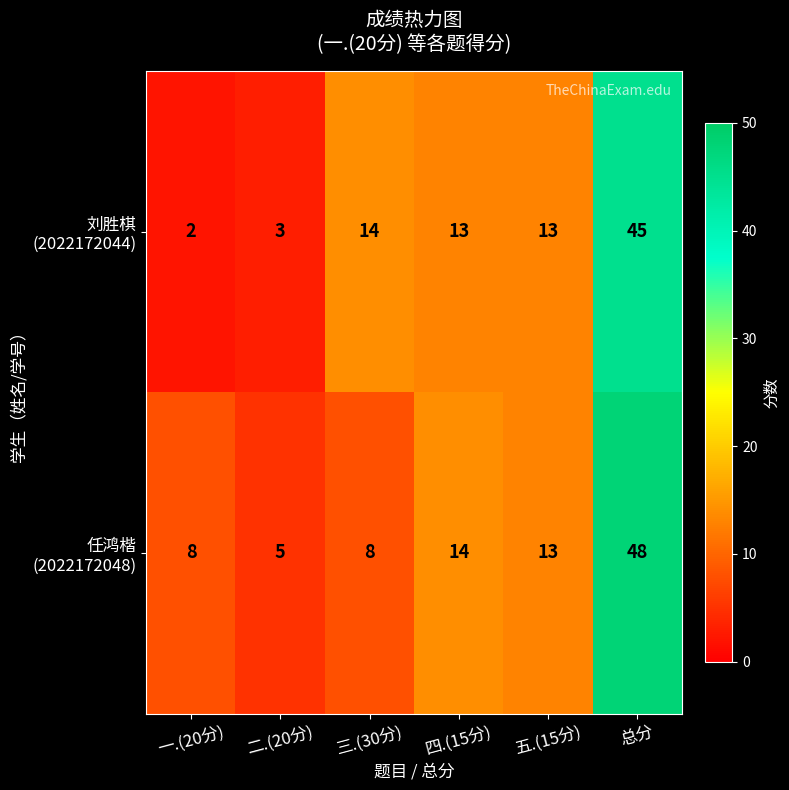

Which category has the highest value across all series?

总分